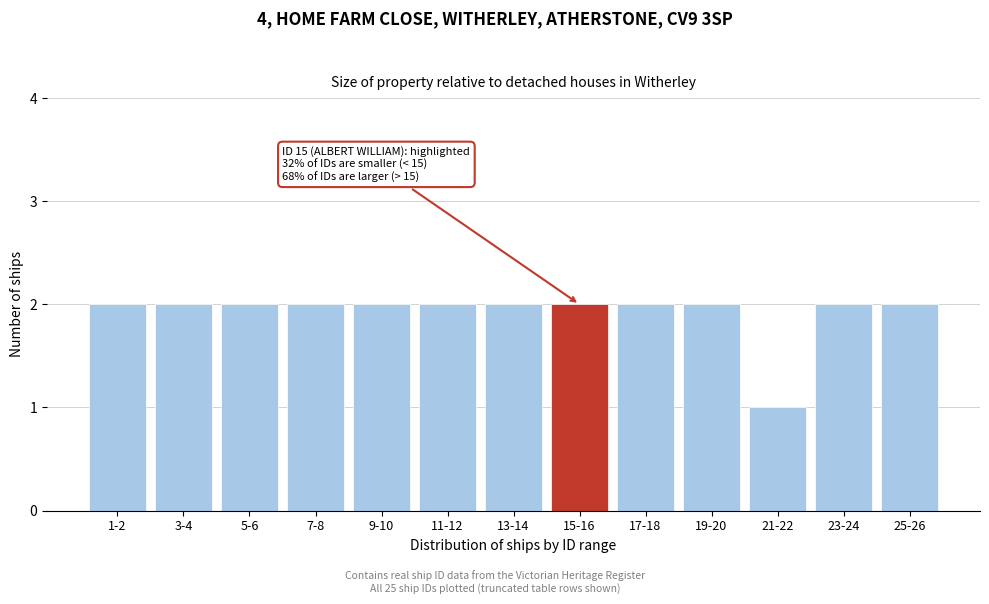

Reading left to right, what are all the values shown in this chart?

2	2	2	2	2	2	2	2	2	2	1	2	2